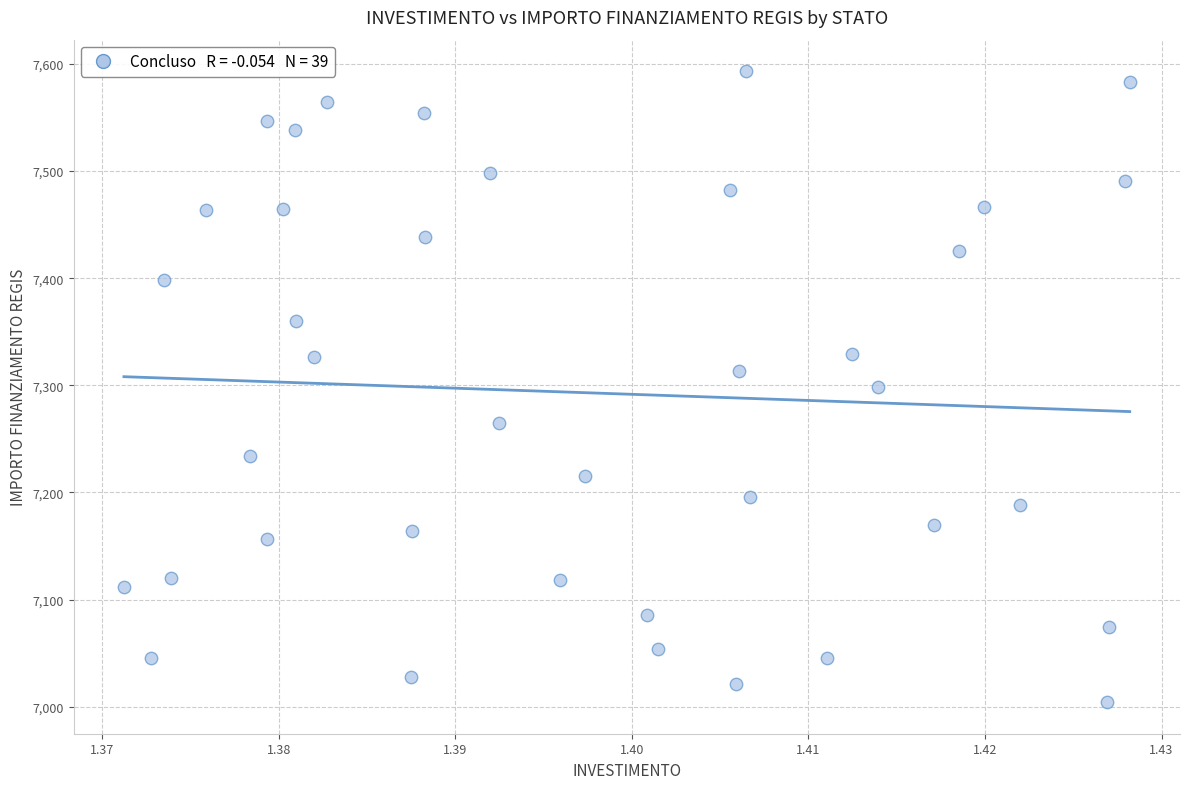

What is the range of Y values (max minus min)?

588.8